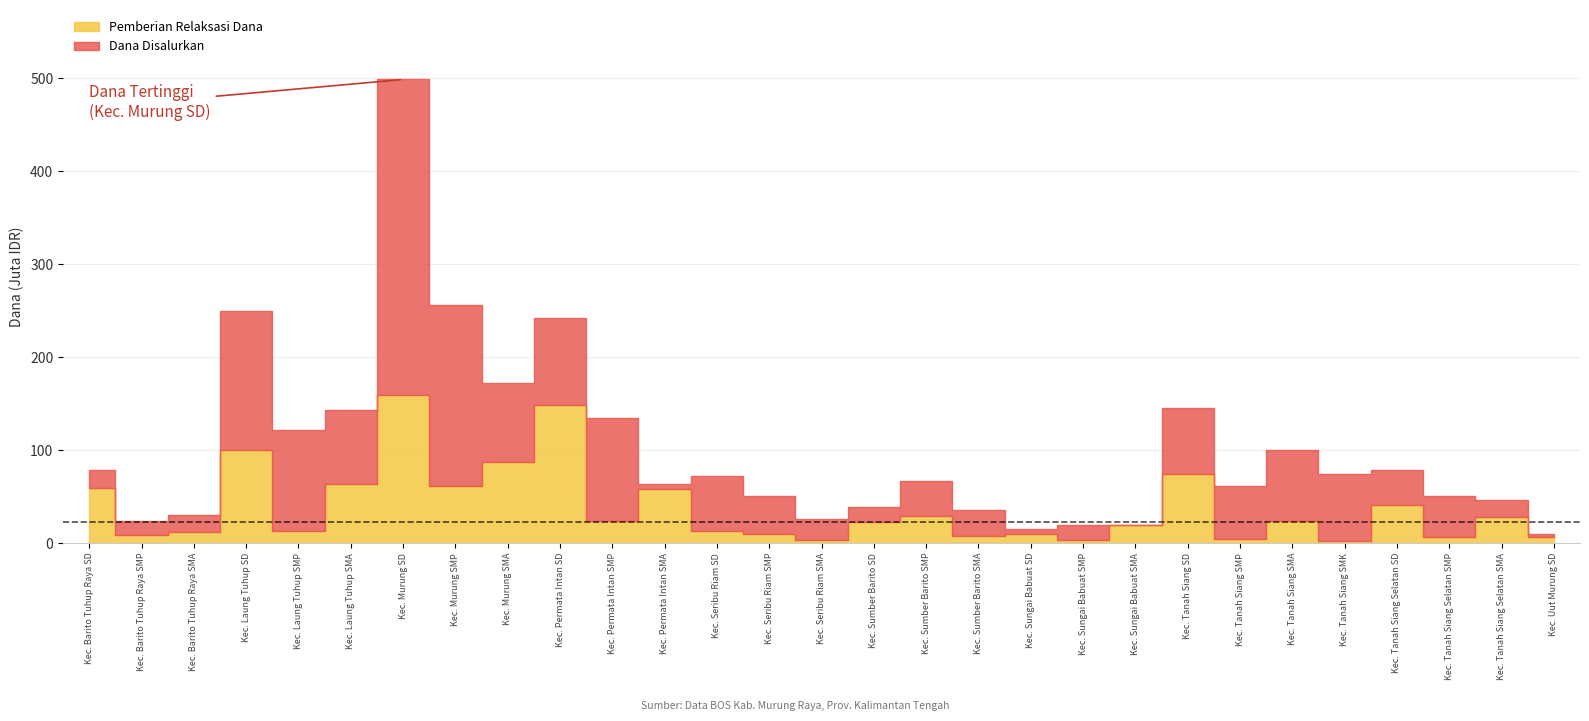

What is the label of the 22nd point from the left?

Kec. Tanah Siang SD